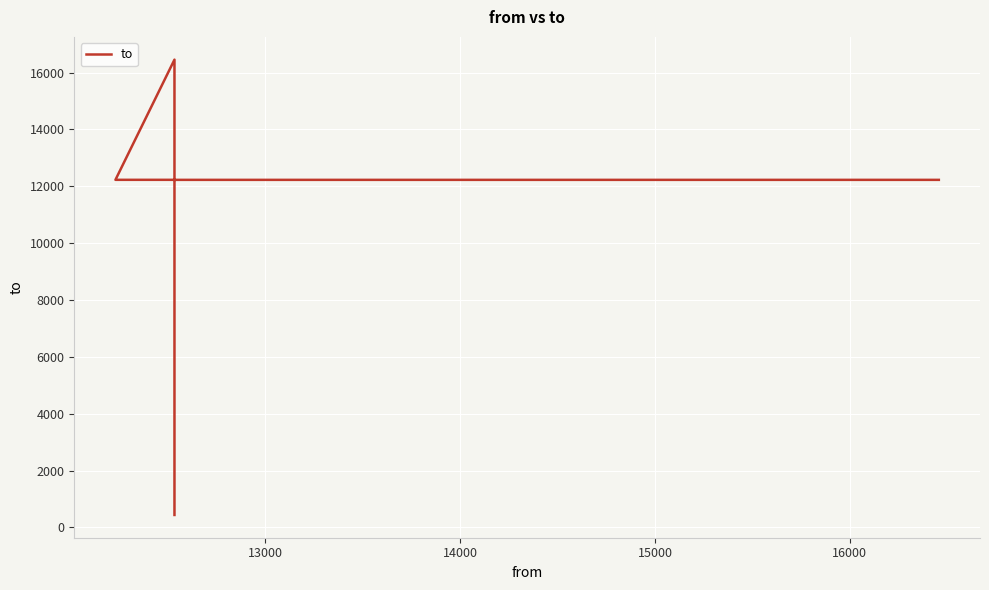

Count the number of data series in this chart.

1